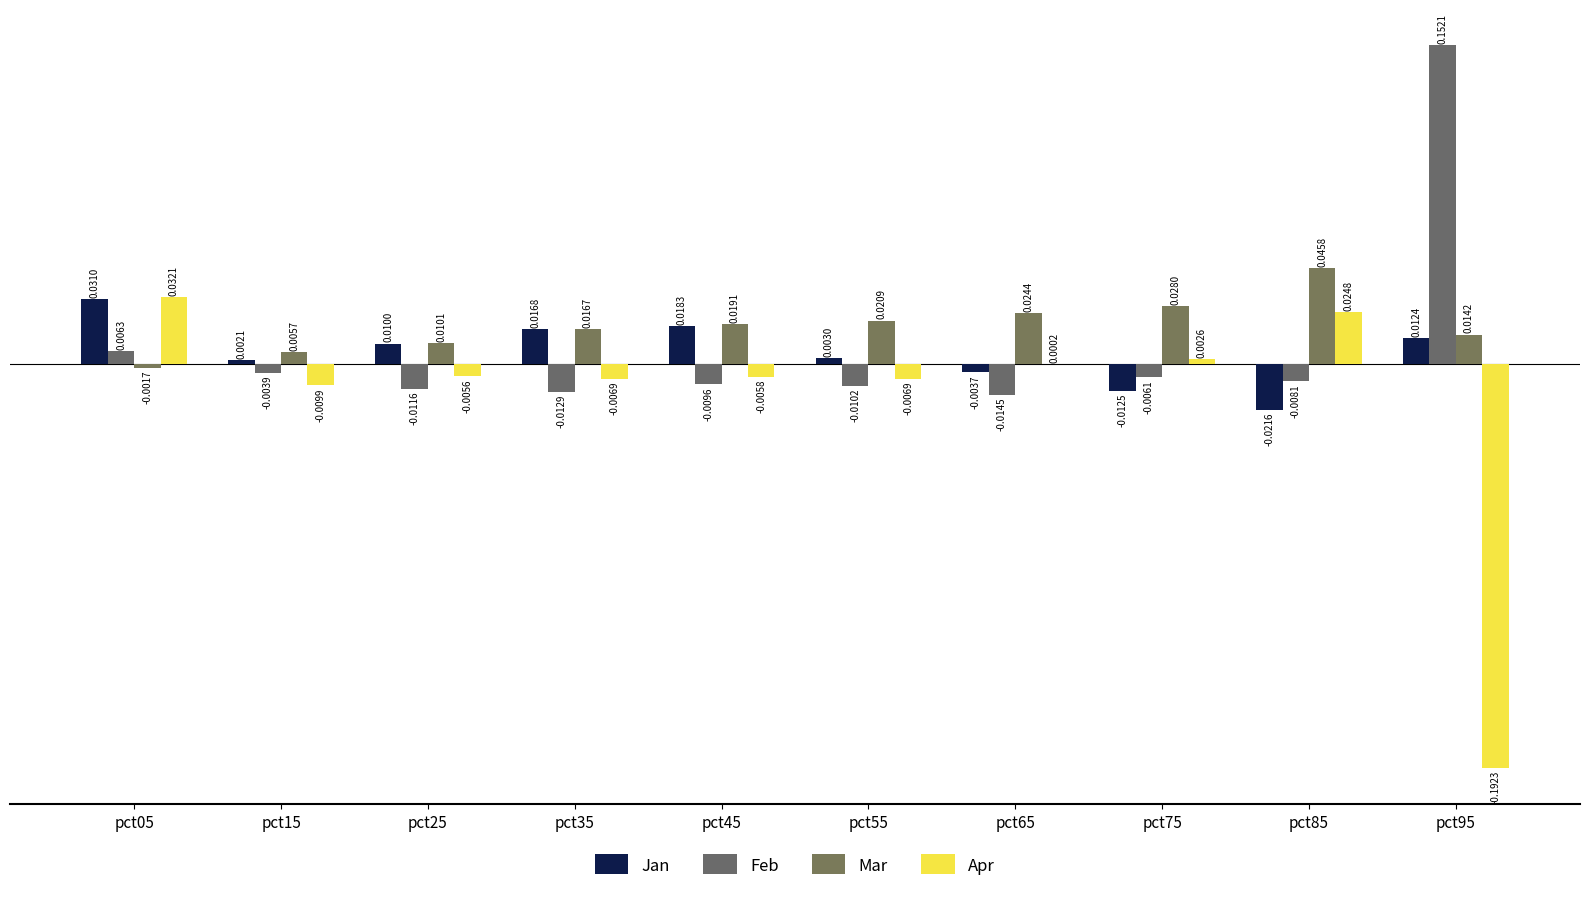

How many data points does each series have?

10